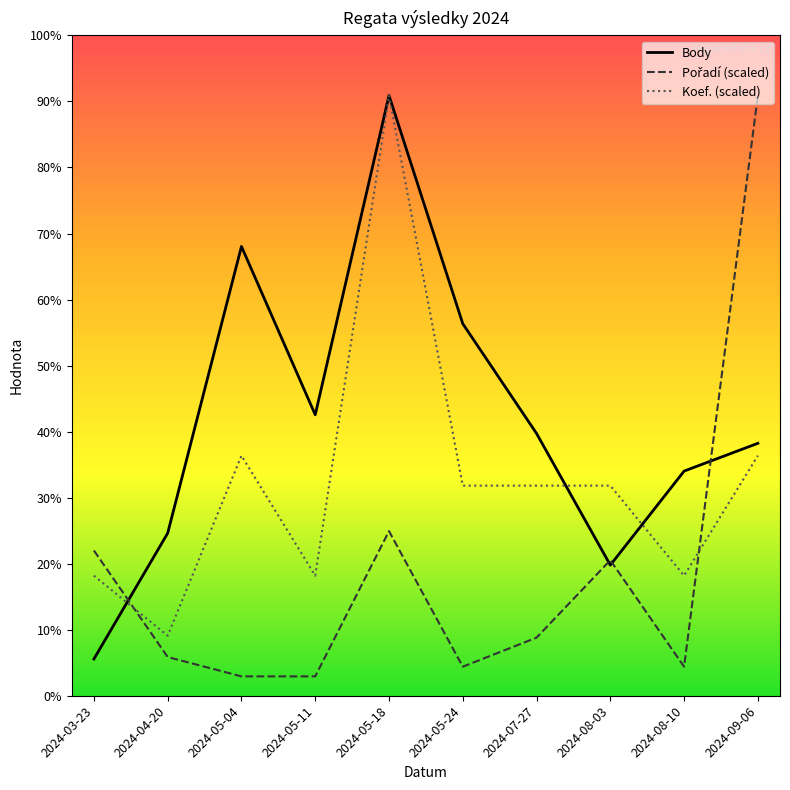

The value of Body at 2024-08-03 is 1635.0. True or false?

True